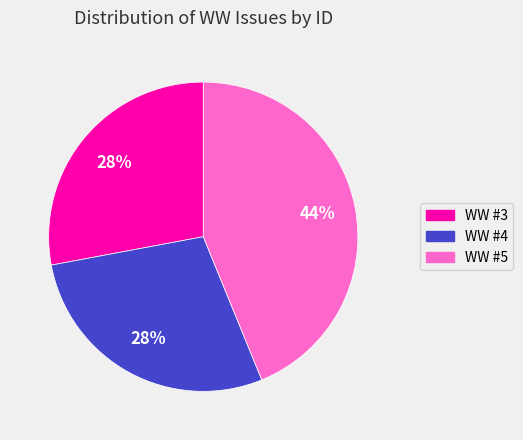

Approximately how many times larger is the value at WW #3 compared to WW #4?

1.0